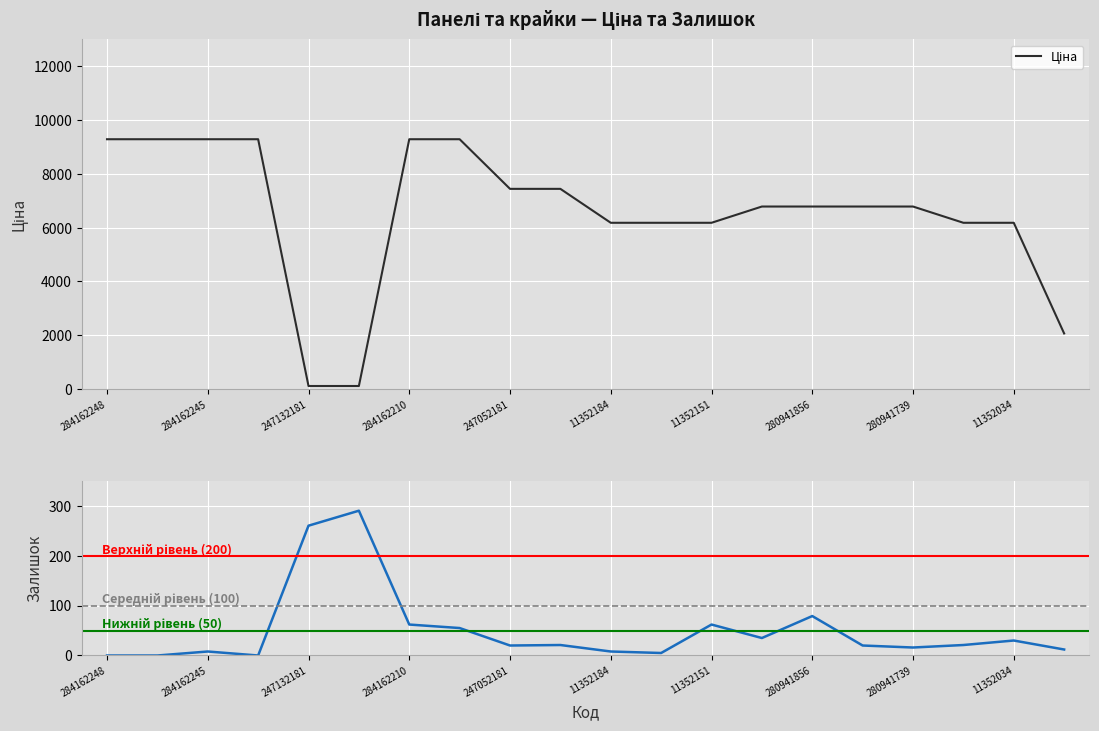

What is the label of the 1st point from the right?

11351861